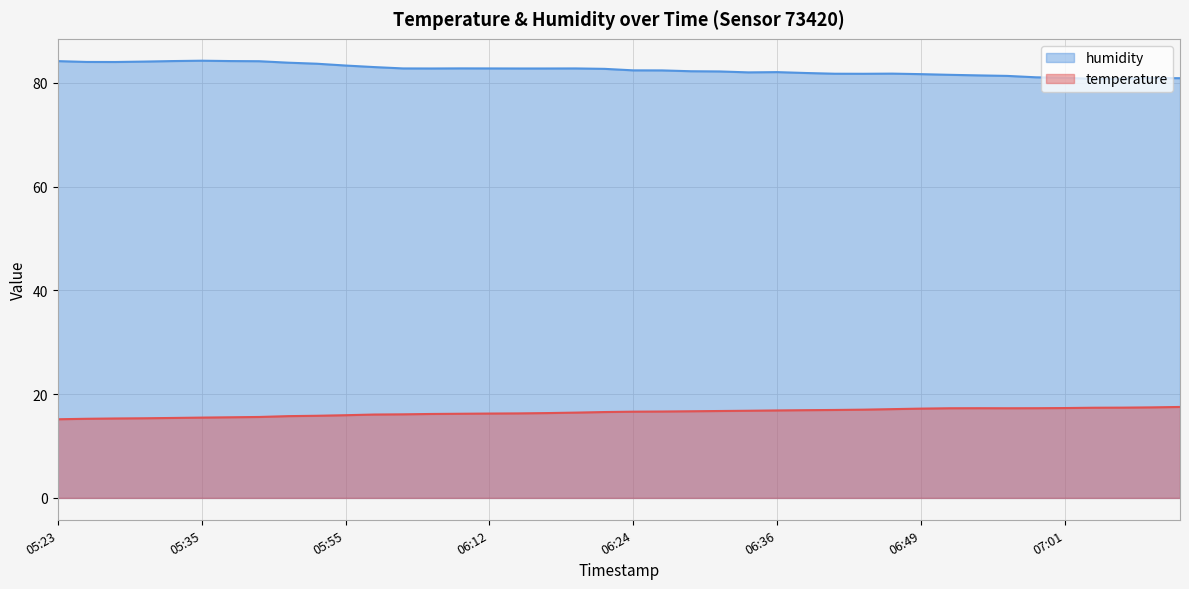

Rank the series at 06:10 from highest to lowest value.

humidity, temperature